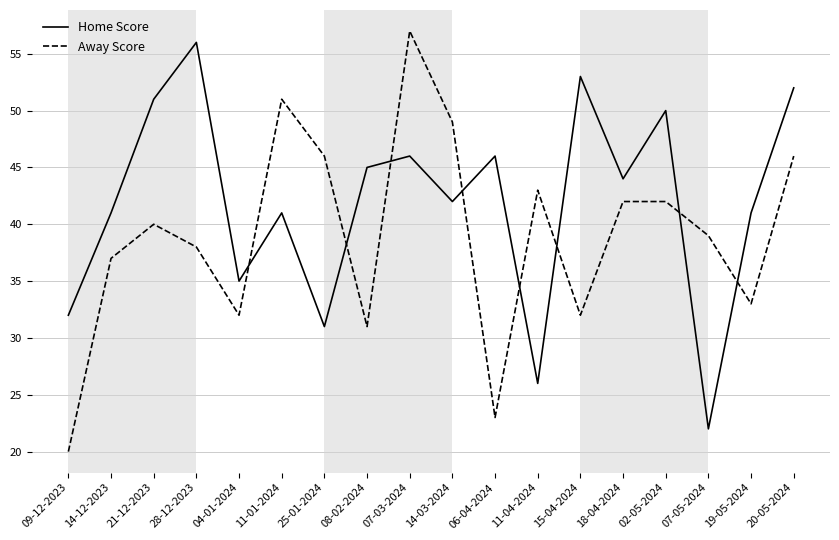

True or false: Home Score has a value of 41 at 14-12-2023.

True